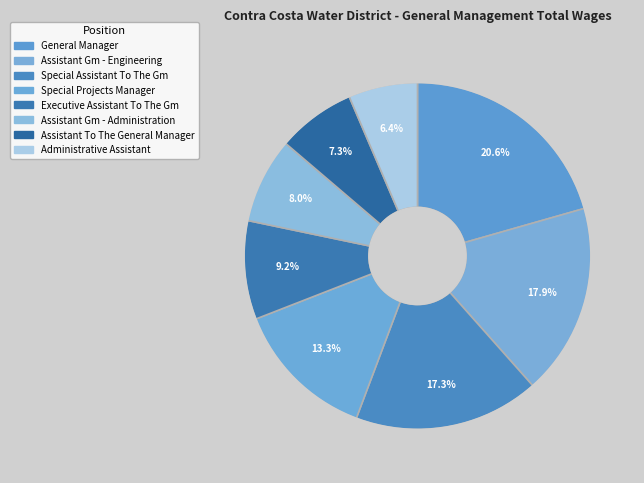

Which category has the biggest portion of the pie?

General Manager